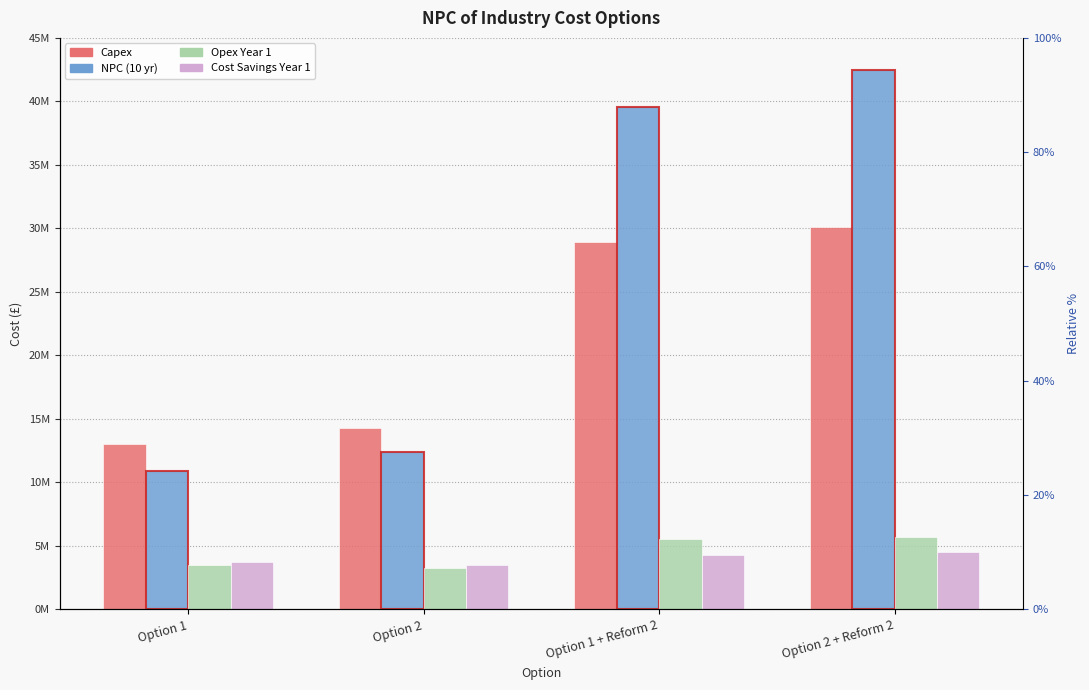

What is the sum of the Capex values at Option 1 and Option 2 + Reform 2?

43155000.0